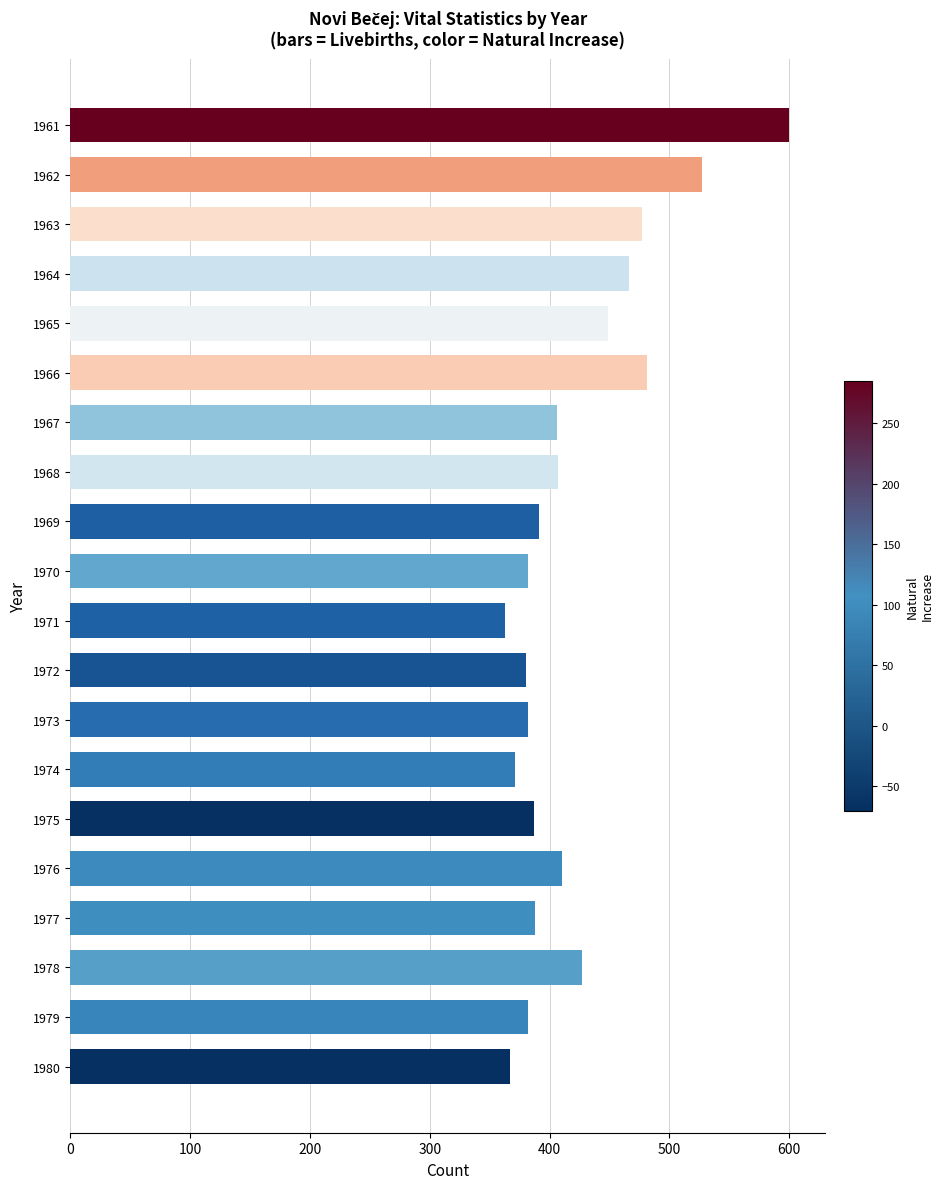

Which has a higher value, 1974 or 1969?

1969